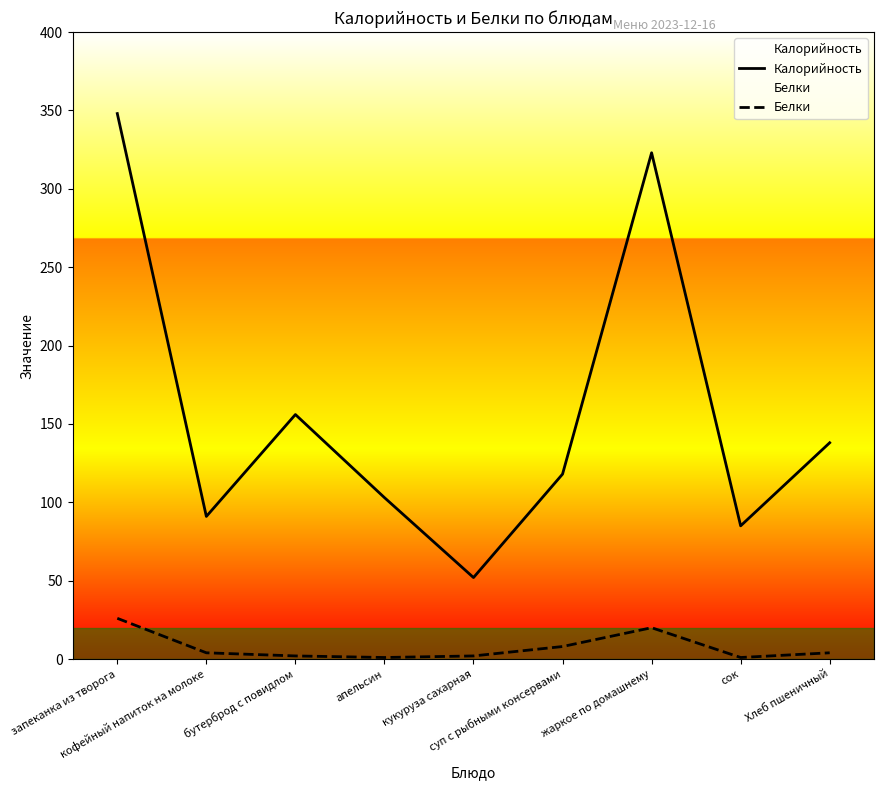

Reading left to right, list all the values displayed in this chart.

Калорийность: запеканка из творога=348	кофейный напиток на молоке=91	бутерброд с повидлом=156	апельсин=103	кукуруза сахарная=52	суп с рыбными консервами=118	жаркое по домашнему=323	сок=85	Хлеб пшеничный=138
Белки: запеканка из творога=26	кофейный напиток на молоке=4	бутерброд с повидлом=2	апельсин=1	кукуруза сахарная=2	суп с рыбными консервами=8	жаркое по домашнему=20	сок=1	Хлеб пшеничный=4